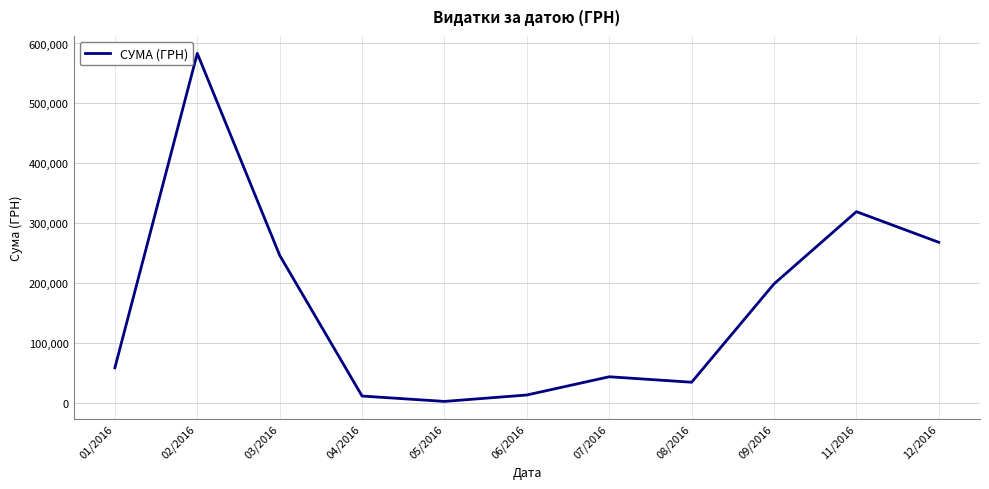

How many values are below 59222?

5